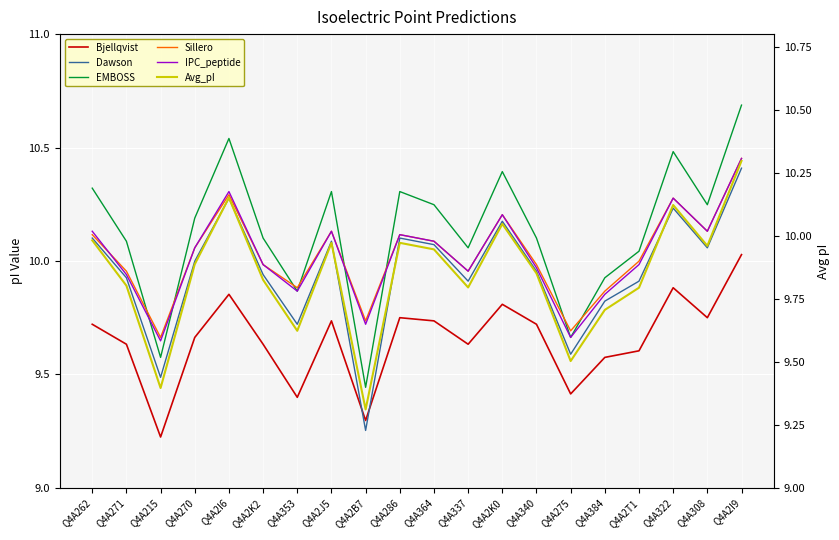

Between which two adjacent categories do Avg_pI and Dawson first intersect?

Q4A2J5 and Q4A2B7